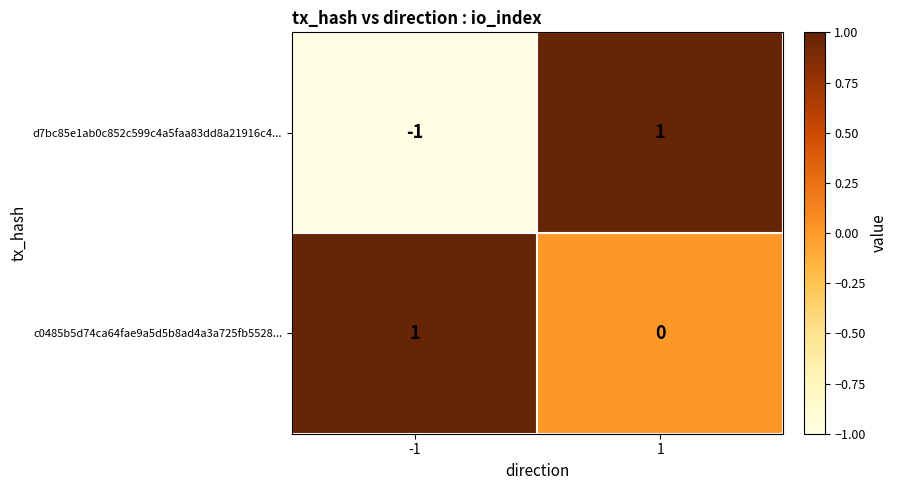

Which series changed the most between -1 and 1?

d7bc85e1ab0c852c599c4a5faa83dd8a21916c4...